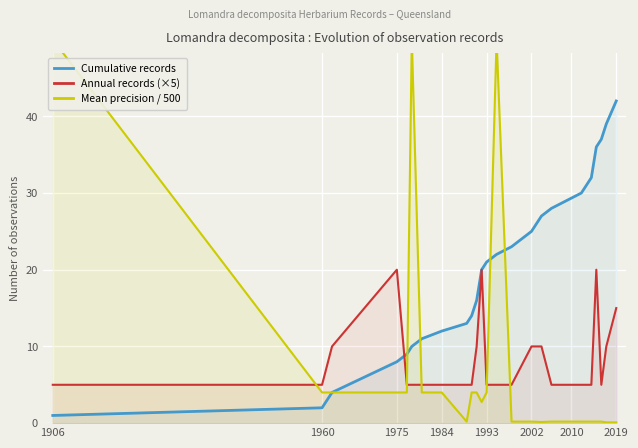

Which category has the highest value in the Cumulative records series?

2019